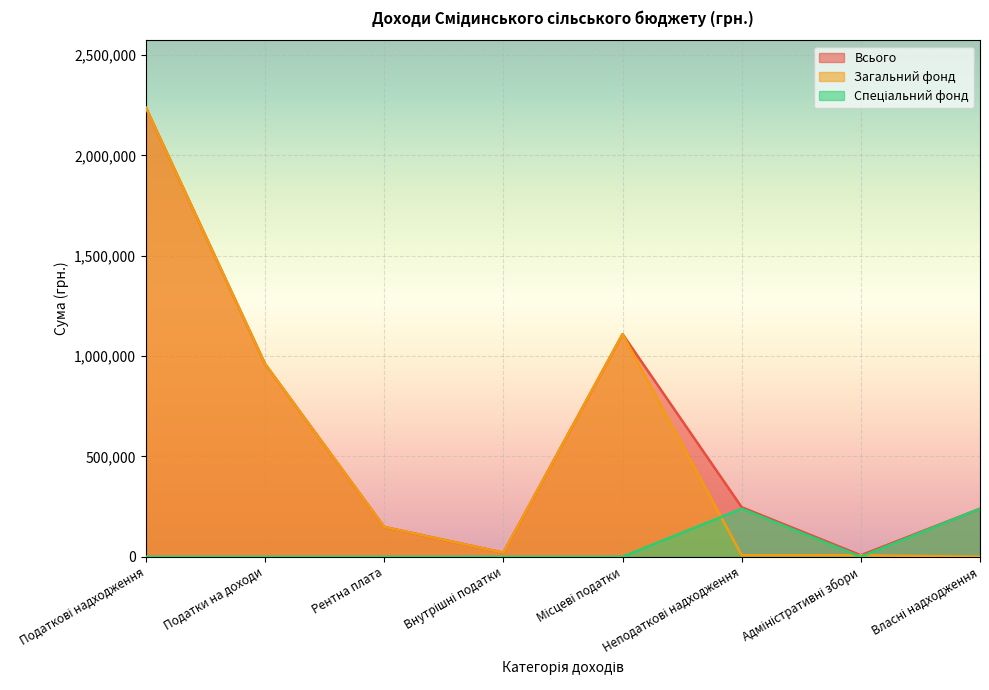

What is the value of the Загальний фонд point at the 3rd from the left?

148000